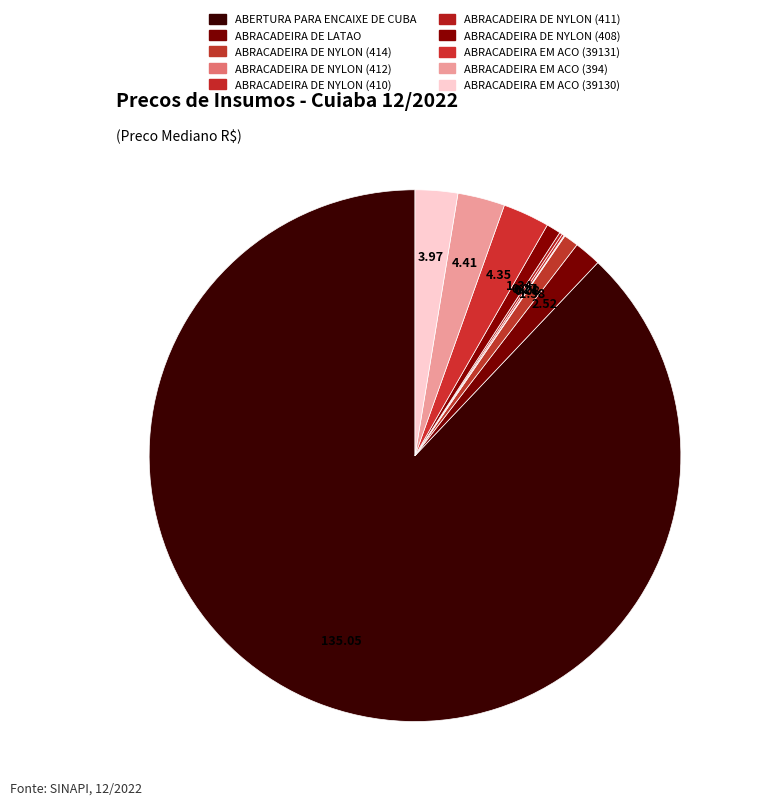

True or false: ABRACADEIRA DE NYLON (408) accounts for 11% of the total.

False